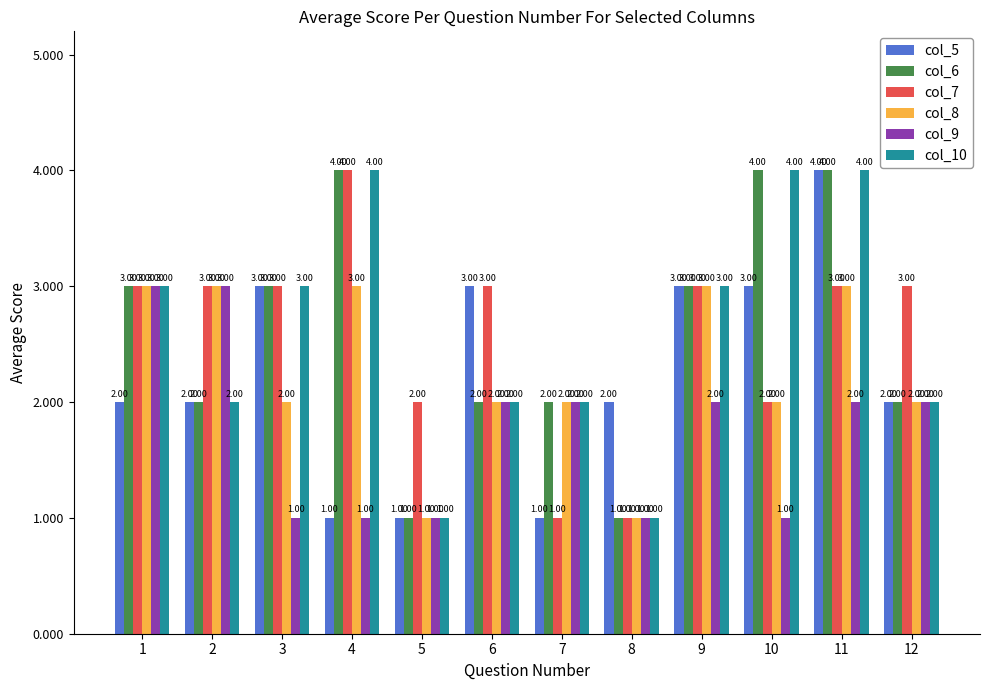

What are all the series names shown in the legend?

col_5, col_6, col_7, col_8, col_9, col_10